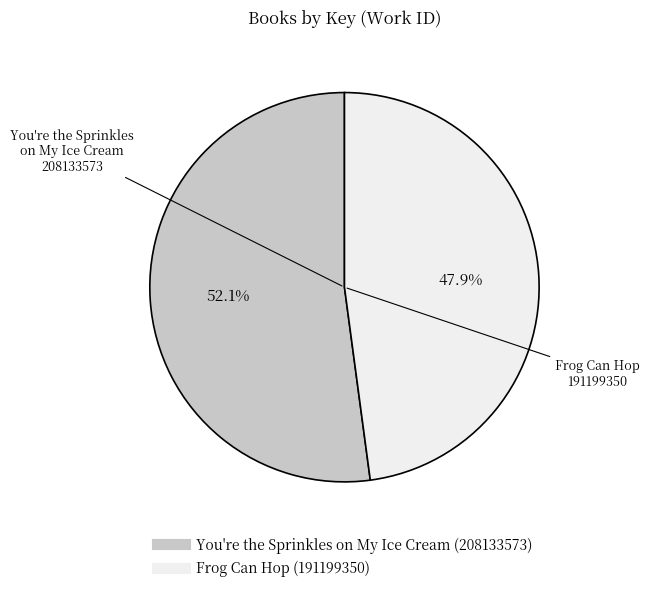

How many slices are in this pie chart?

2